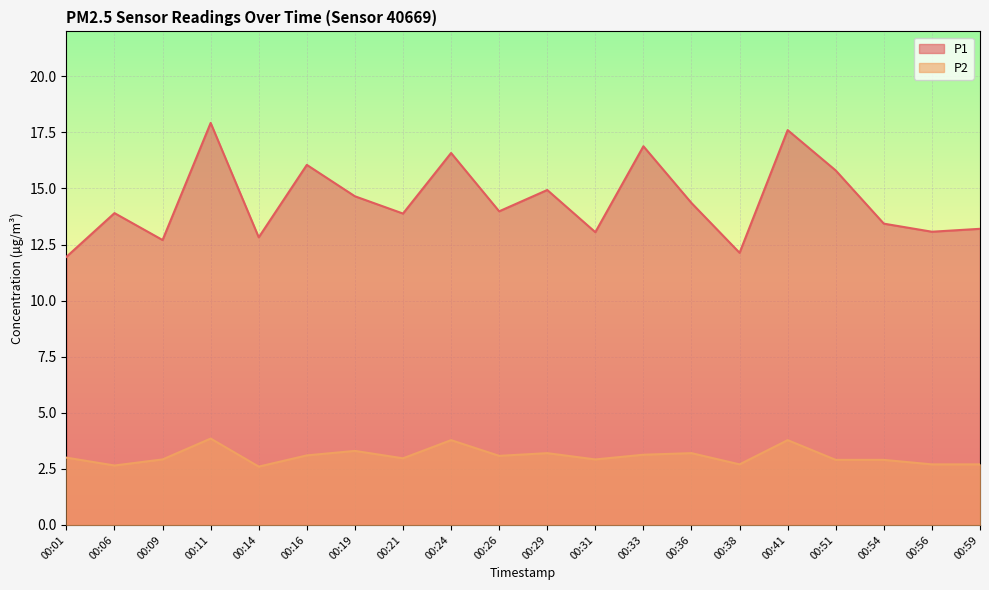

At which category does P1 reach its first local valley?

00:09